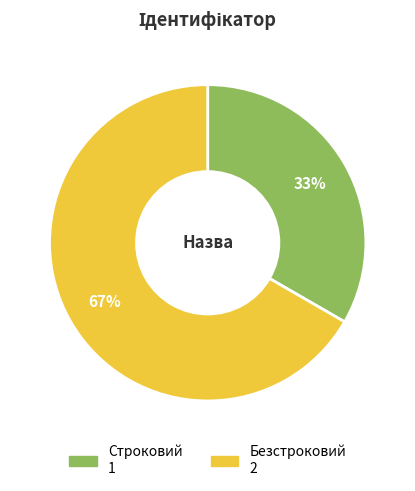

Do Безстроковий and Строковий together represent more than half of the pie?

Yes